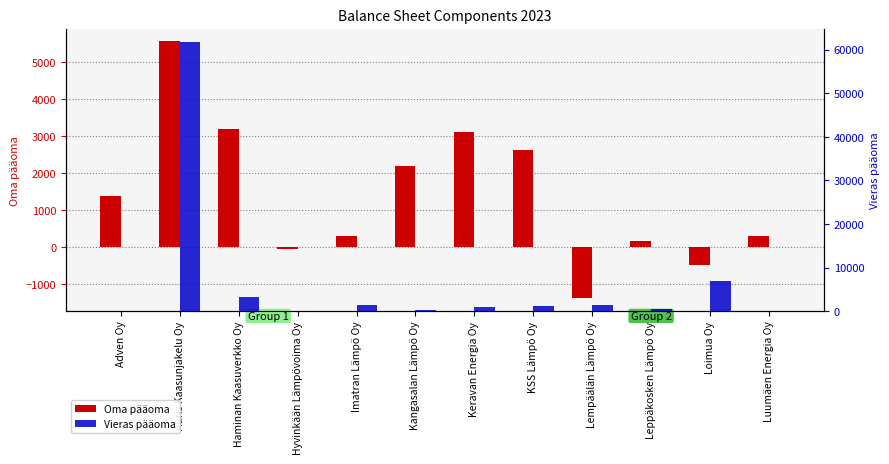

The value of Vieras pääoma at Hyvinkään Lämpövoima Oy is 86.1. True or false?

True